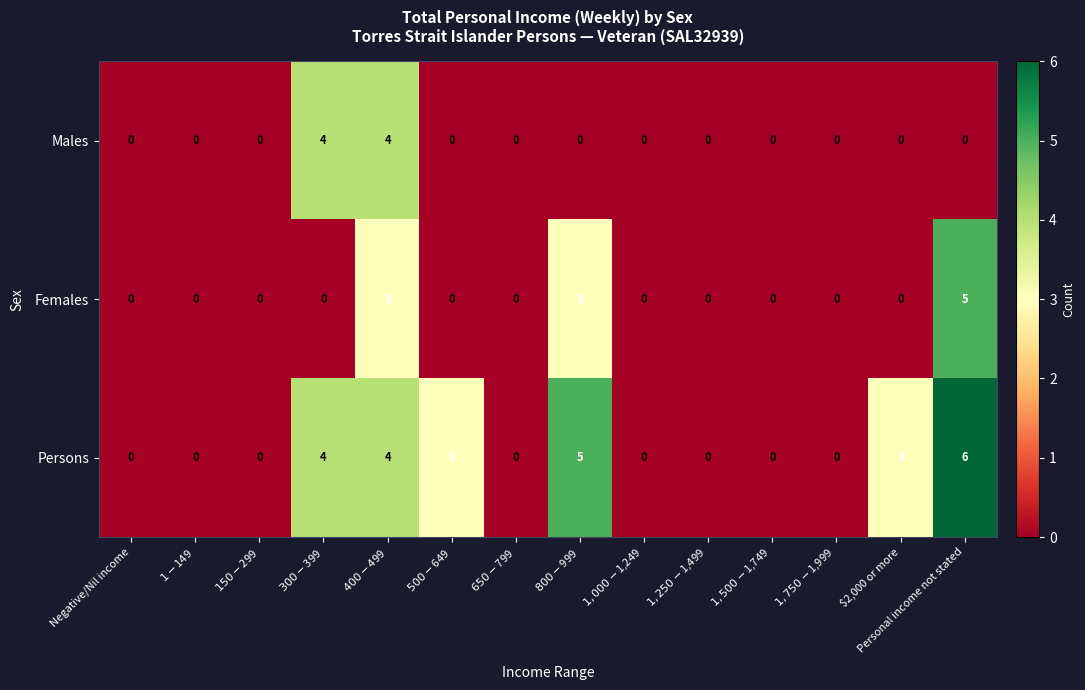

Which series has the largest total across all categories?

Persons